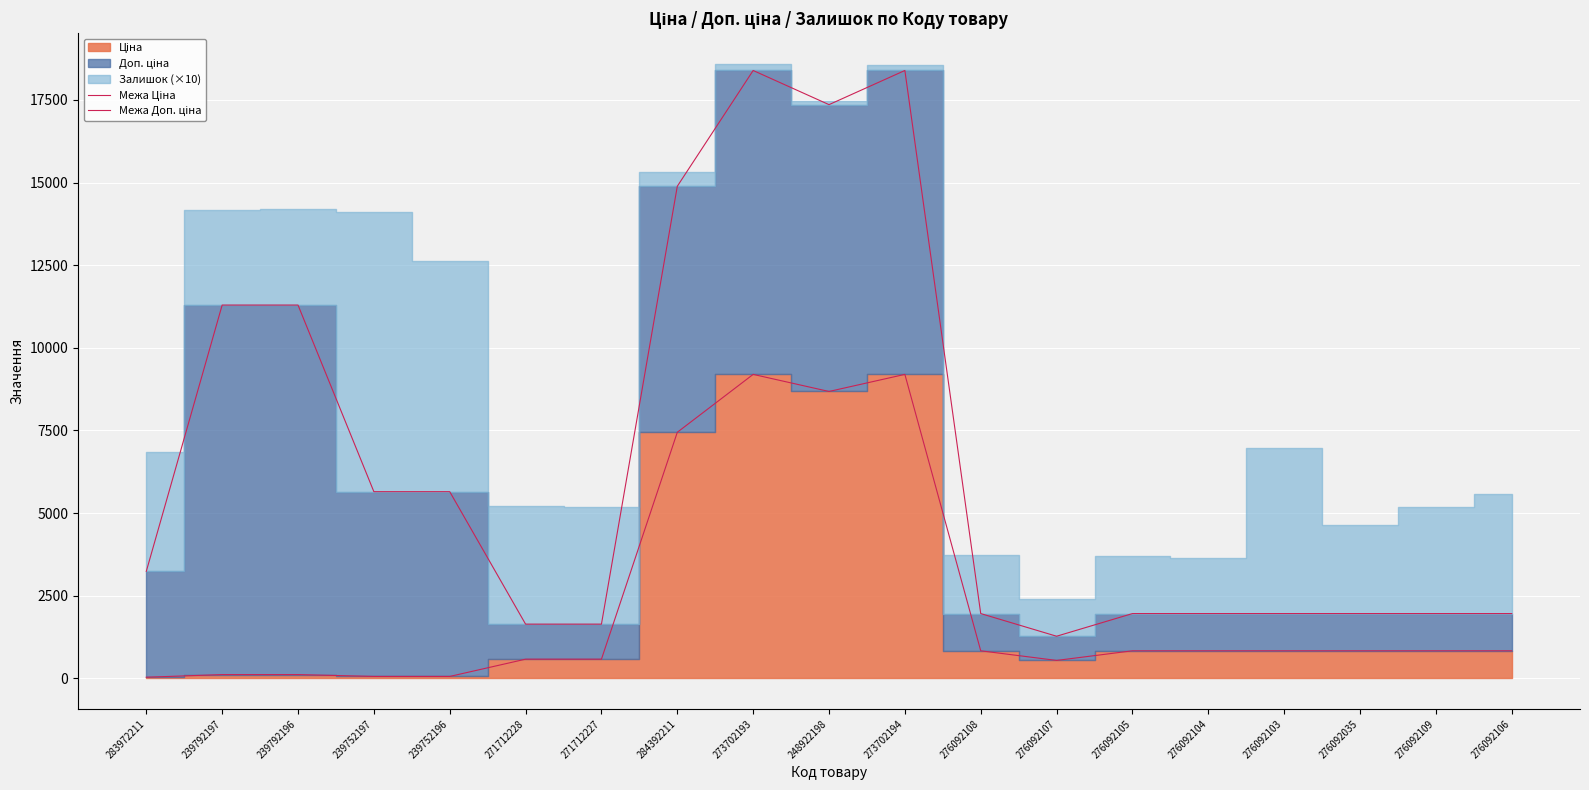

How many interior local valleys does the Межа Доп. ціна series have?

2